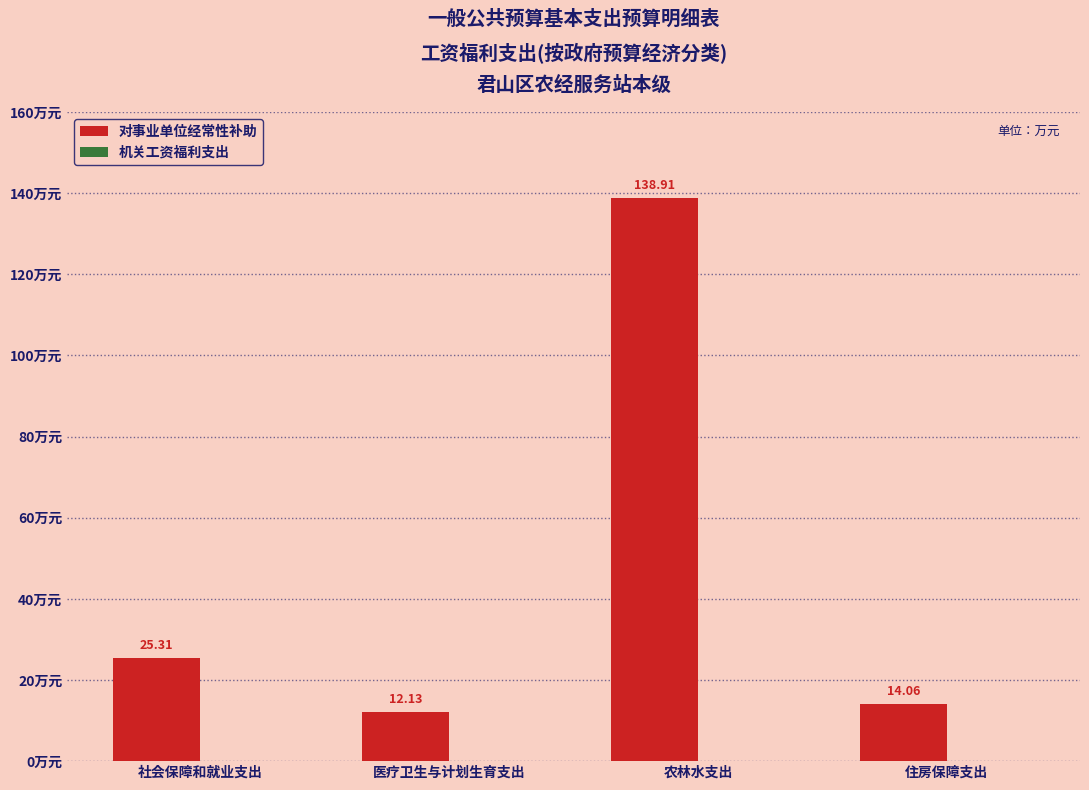

Which category has the lowest value across all series?

医疗卫生与计划生育支出